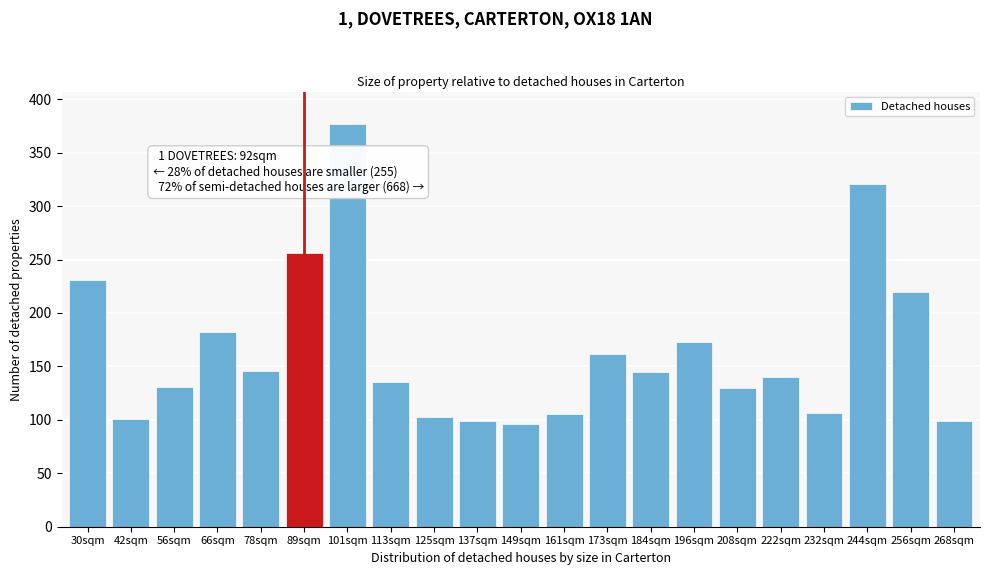

At which label is the value closest to 236?

30sqm